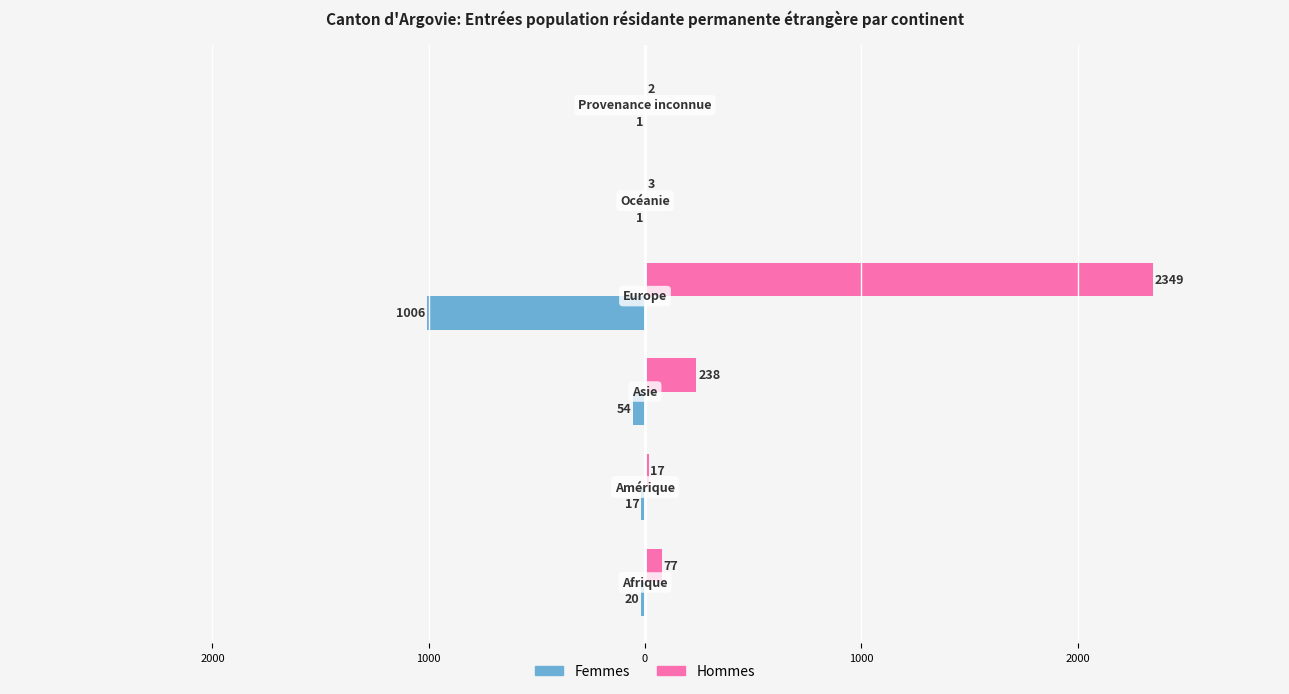

What are all the series names shown in the legend?

Femmes, Hommes